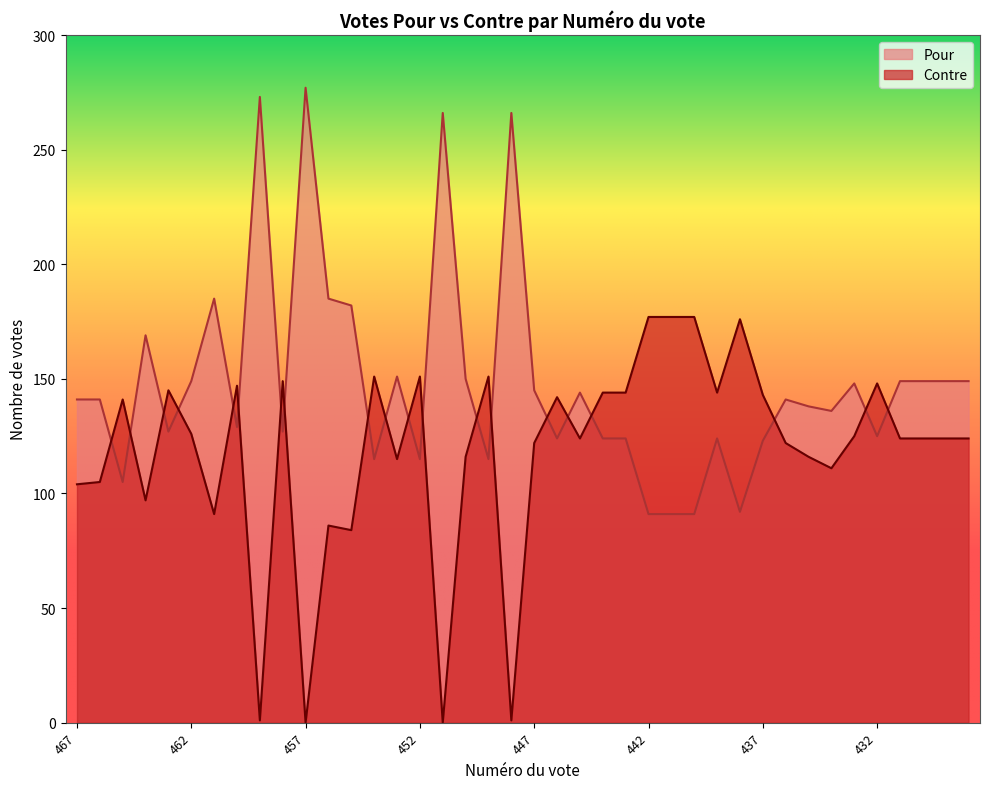

What is the difference between the second highest and minimum values in the Pour series?

182